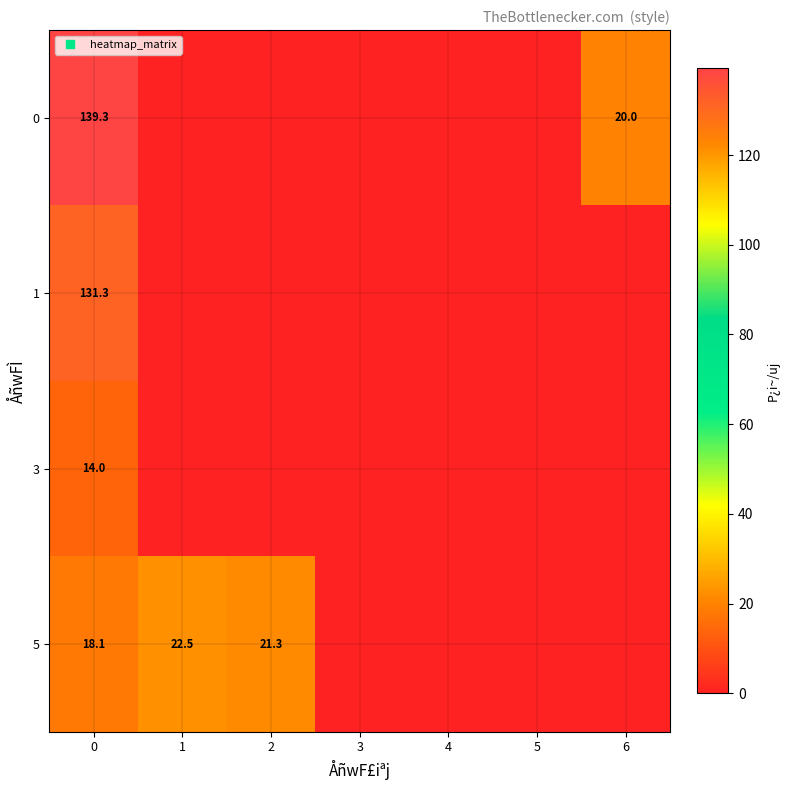

How many data points does each series have?

7